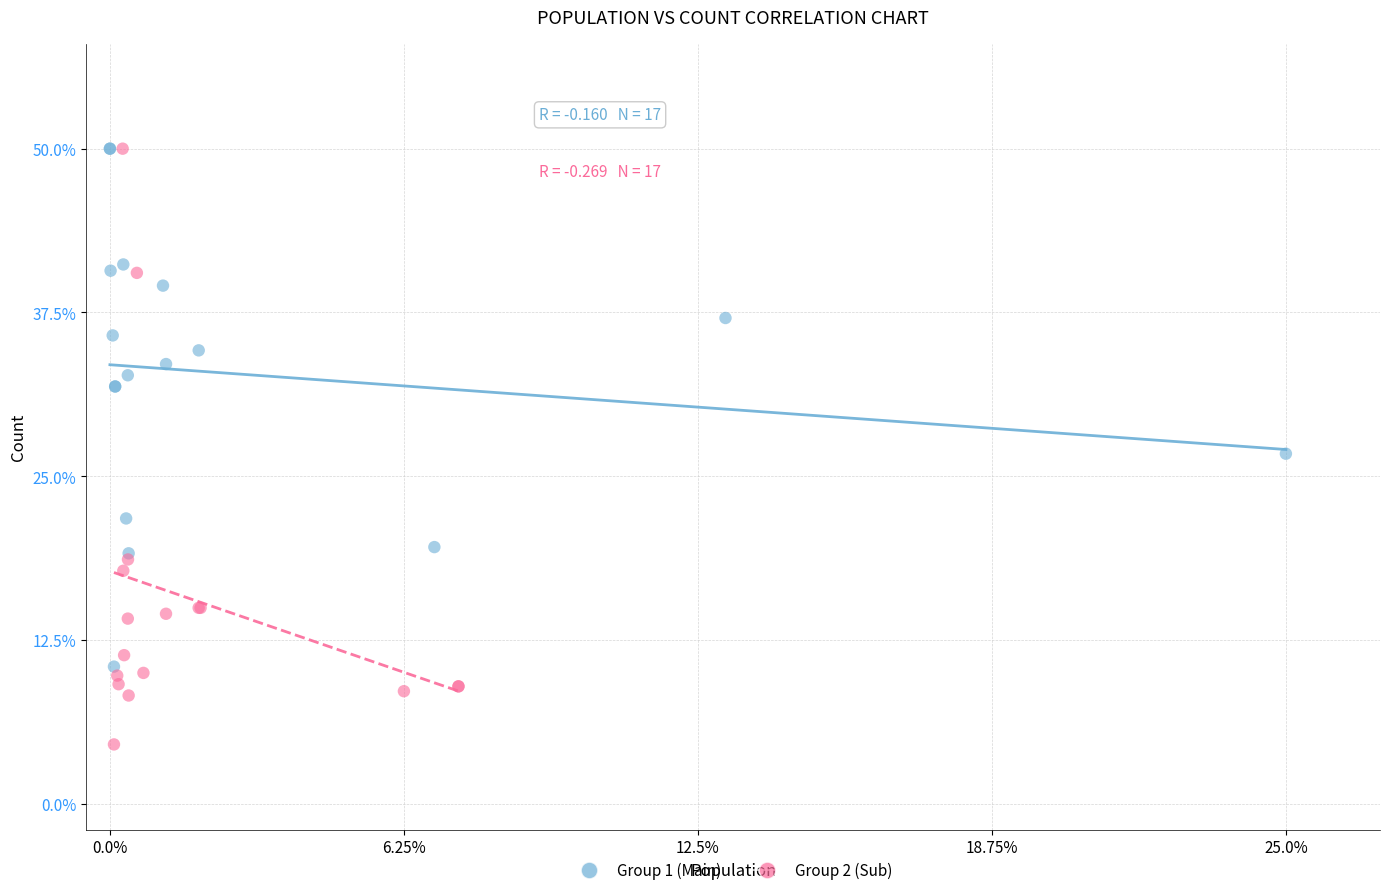

Which series has the largest Y range (max minus min)?

Group 2 (Sub)